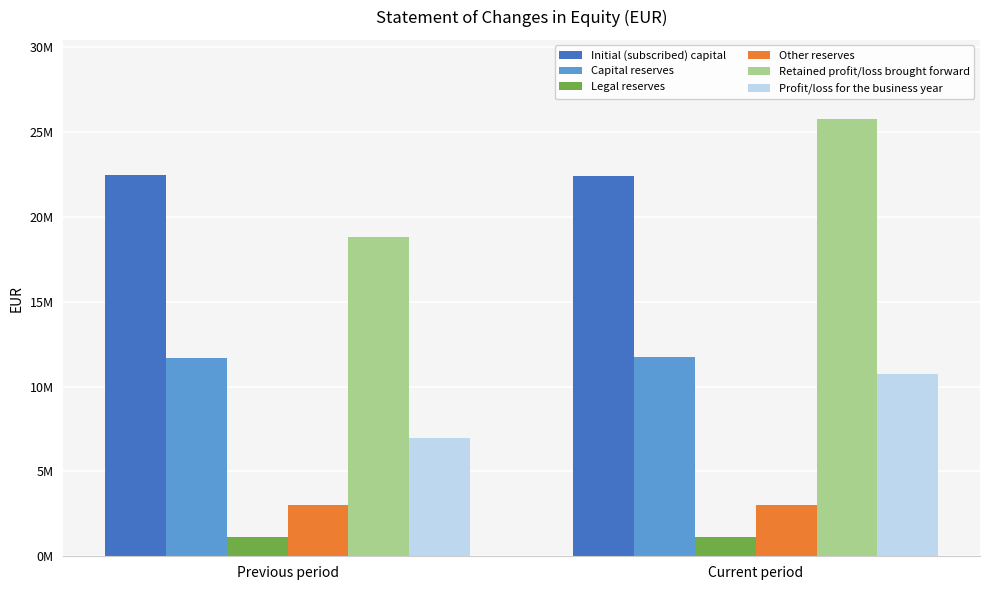

Which series changed the most between Previous period and Current period?

Retained profit/loss brought forward